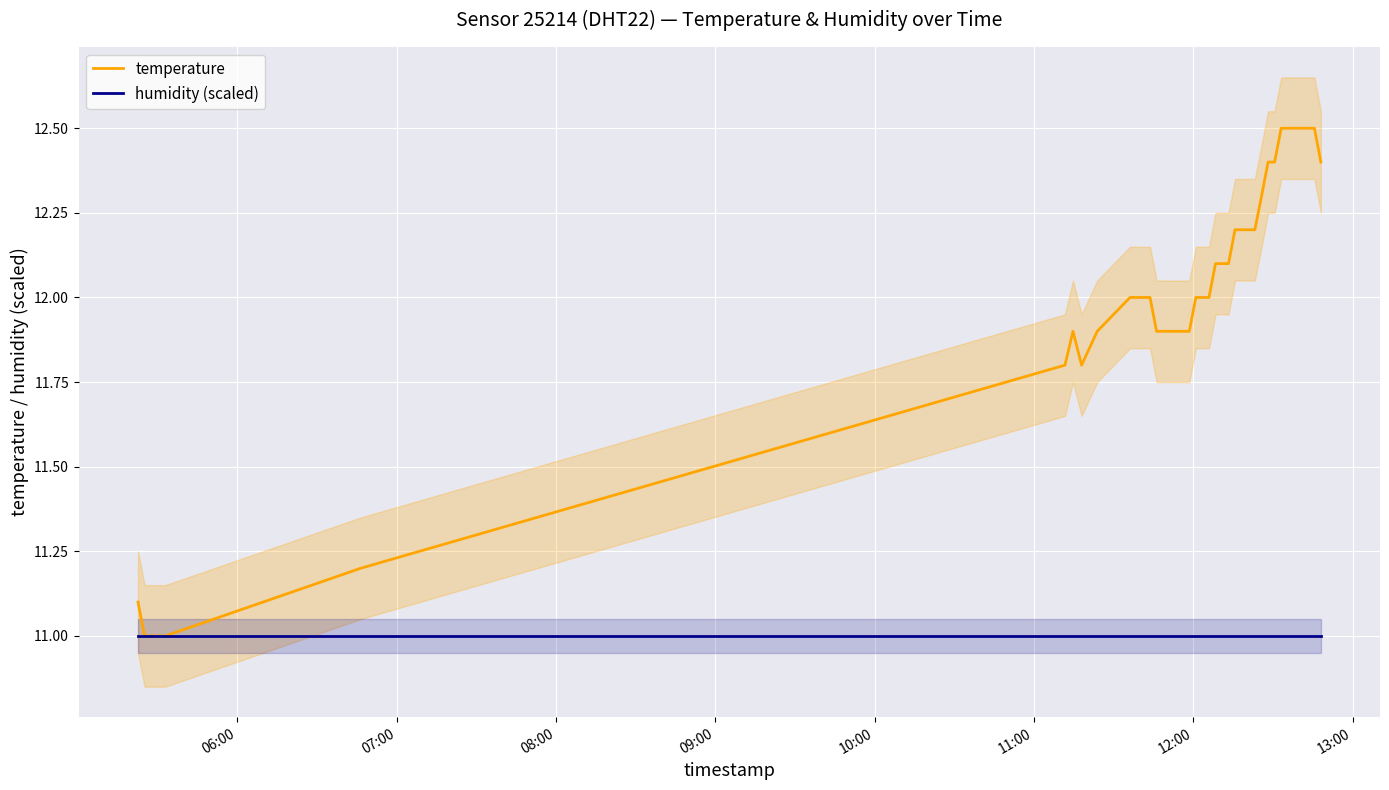

What is the maximum value for humidity (scaled)?

11.0